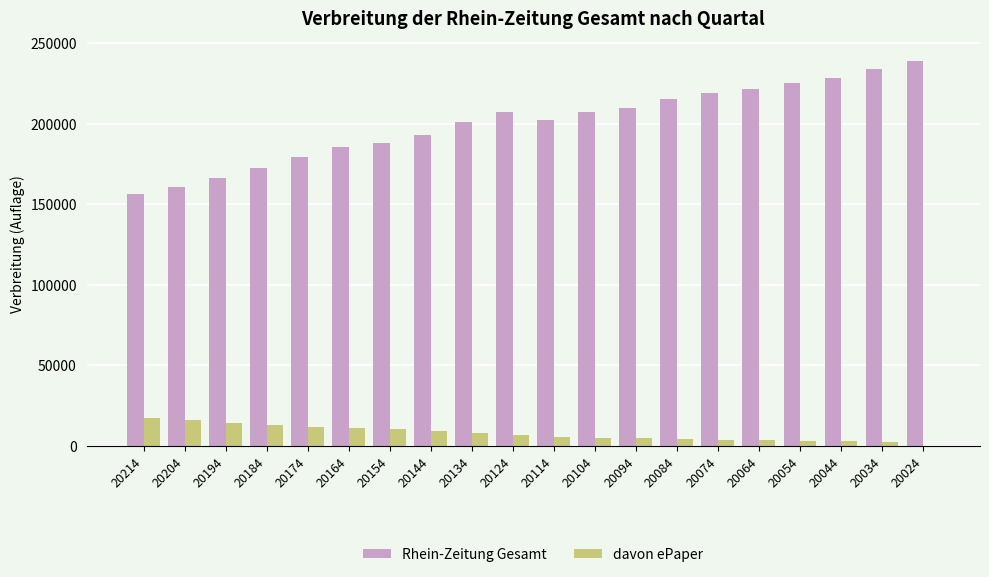

What is the sum of all davon ePaper values?

154345